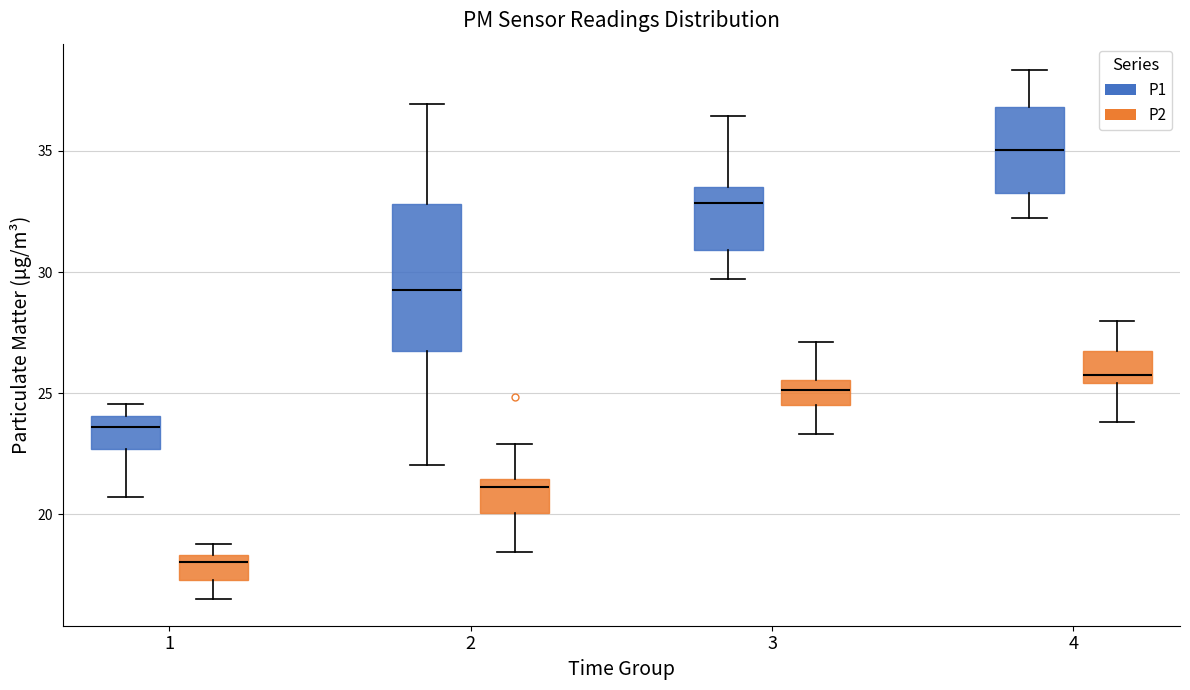

Which box's median line is the highest?

4 (P1)